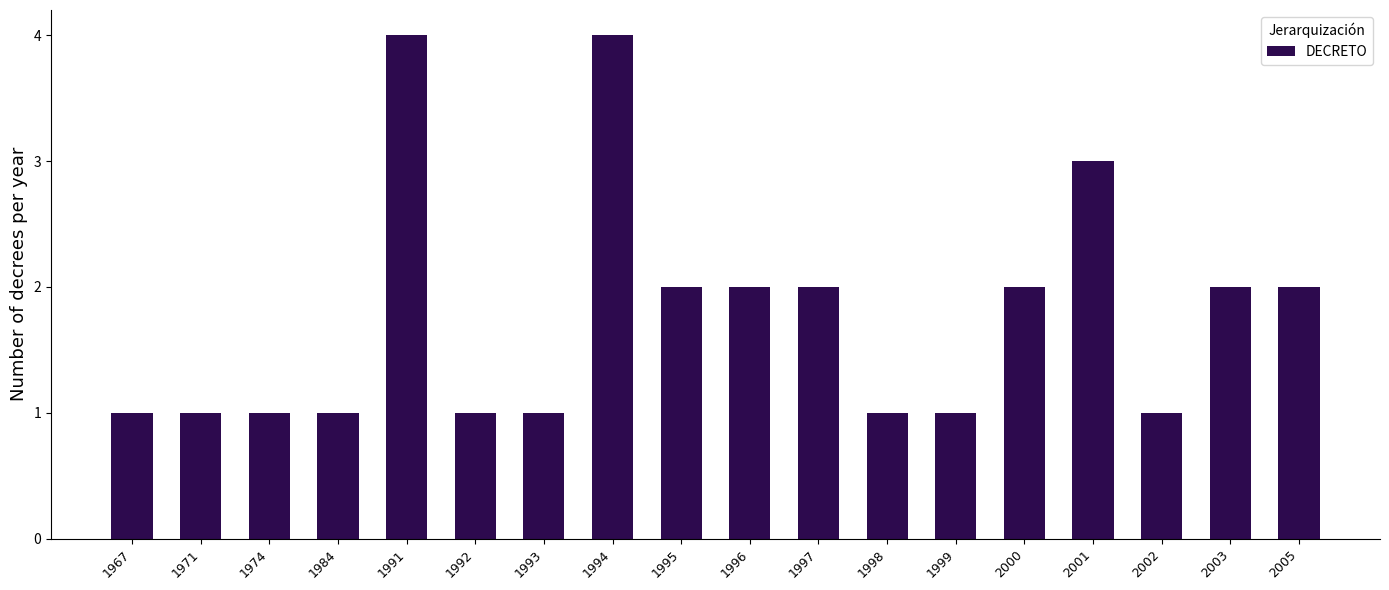

Is it true that the value at 2001 is 1?

False